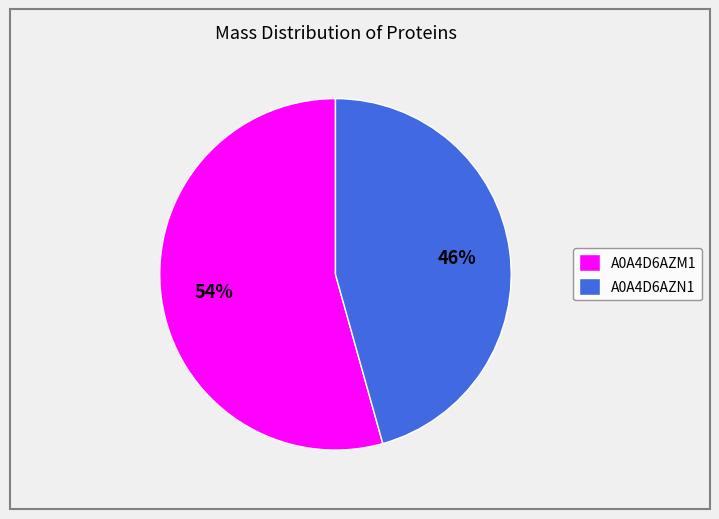

Rank the categories by value from highest to lowest.

A0A4D6AZM1, A0A4D6AZN1